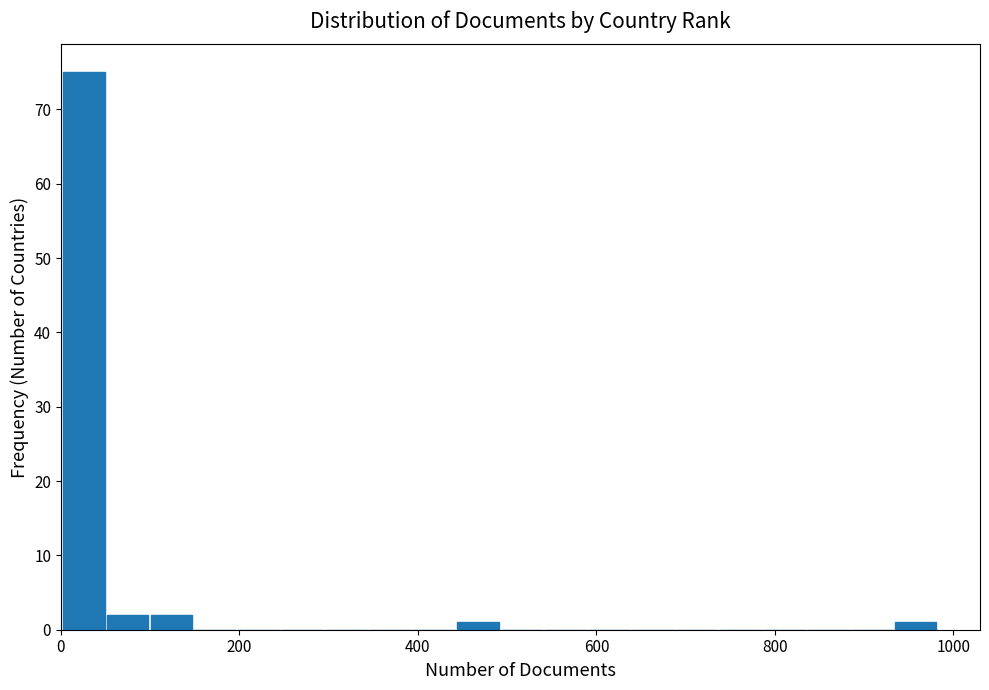

Read against the x-axis, roughly where is the centre of the tallest bar?

20